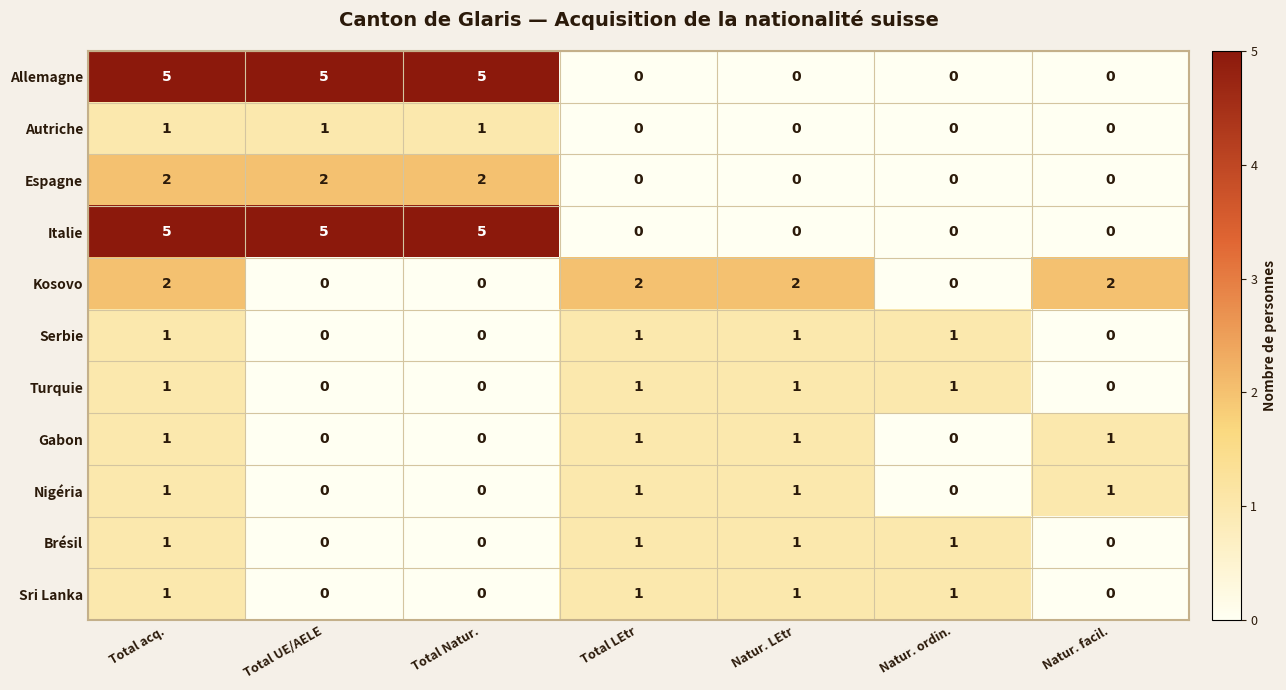

At which category is the sum across all series the highest?

Total acq.